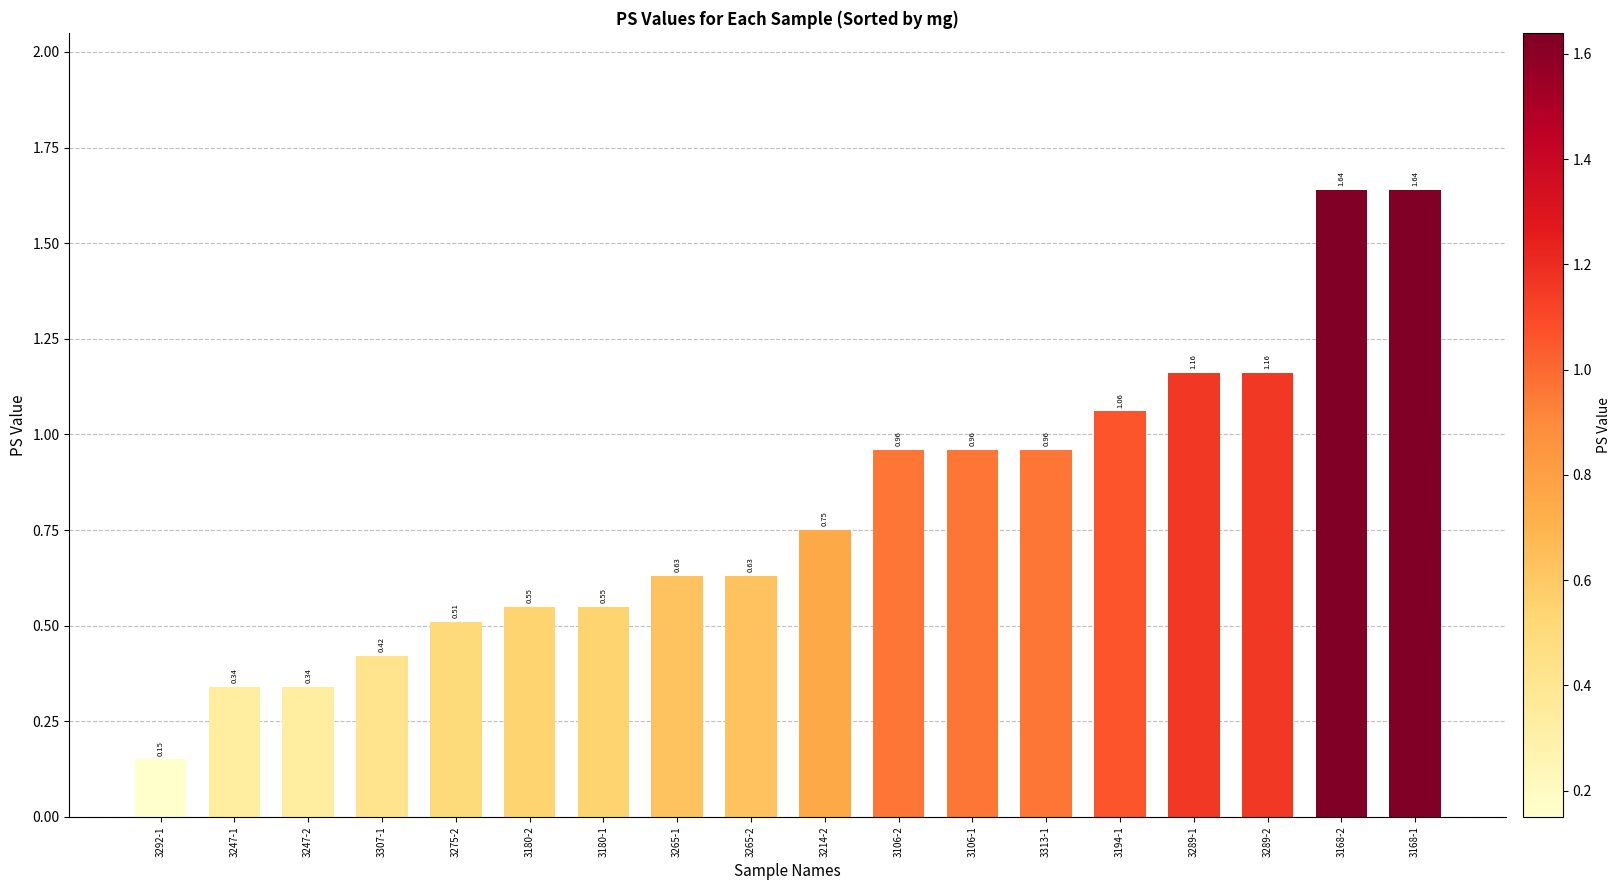

What is the sum of the values at 3214-2 and 3180-2?

1.3